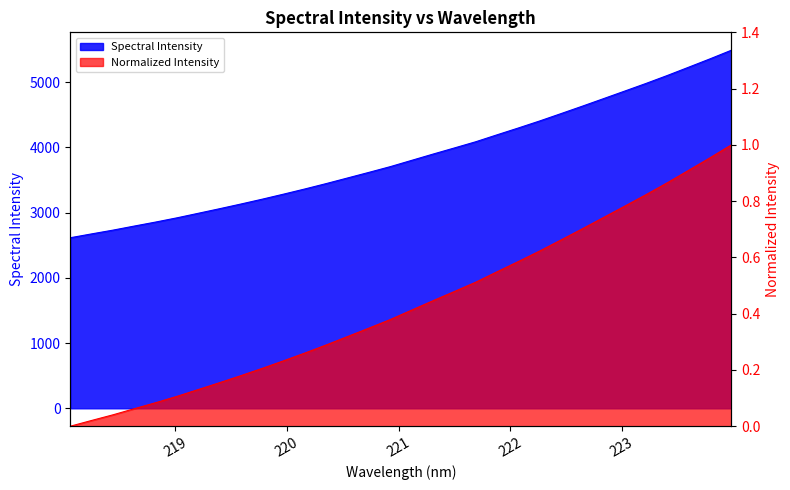

Approximately how many times larger is the value at 218.8244 compared to 220.5444?

0.8